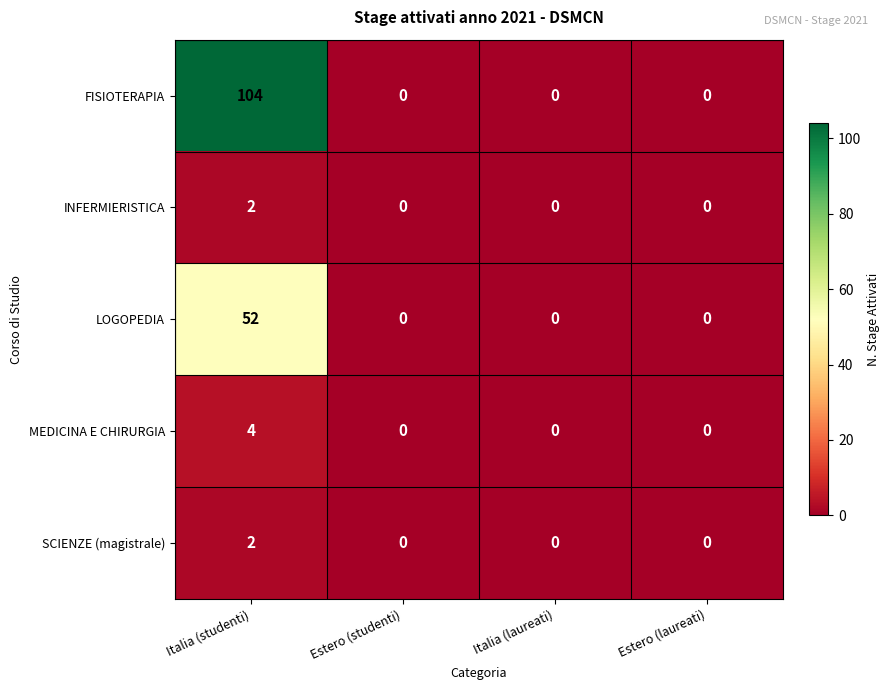

At which category is the sum across all series the highest?

Italia (studenti)